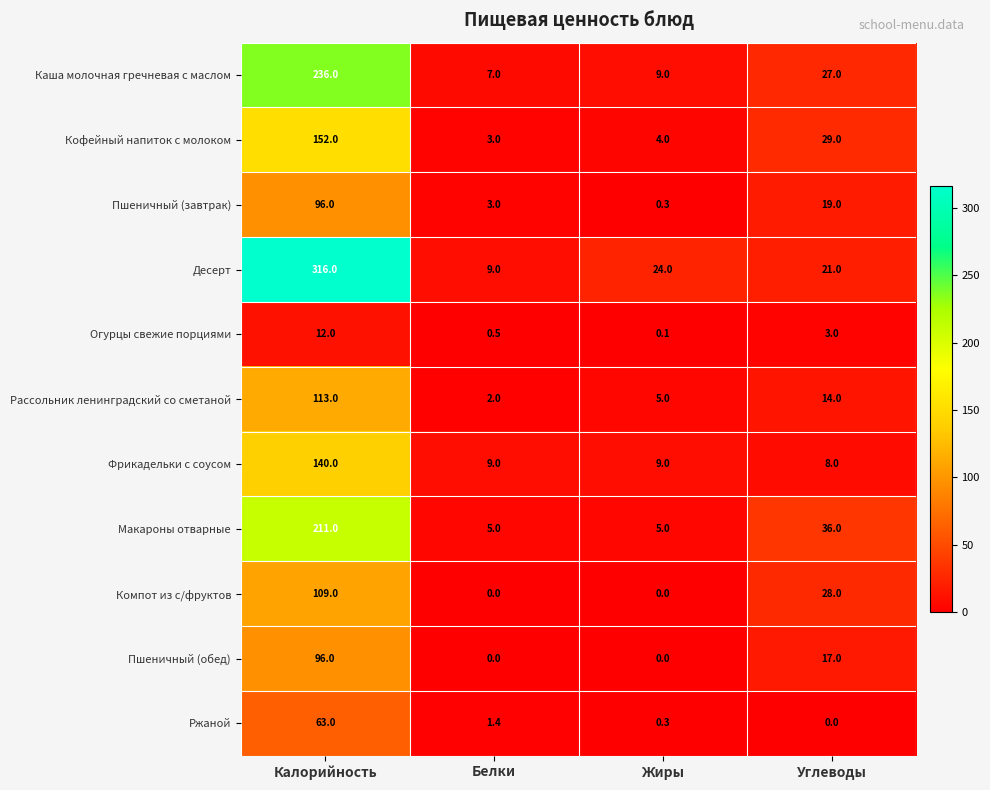

What is the greatest value displayed?

316.0